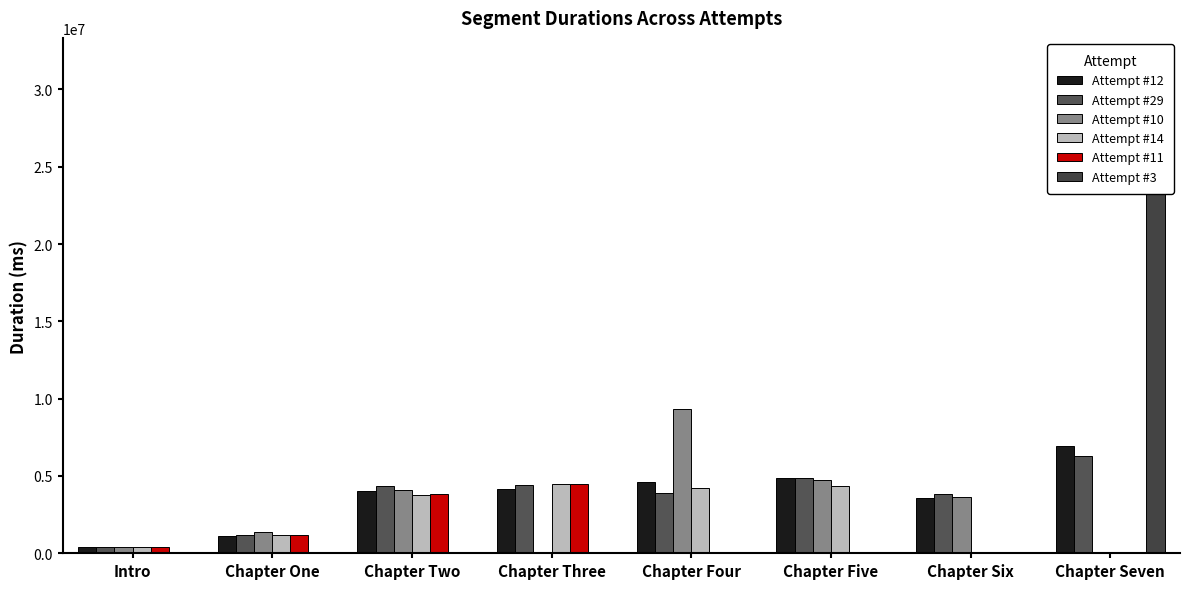

Where does the Attempt #12 series first go above 4178144?

Chapter Four